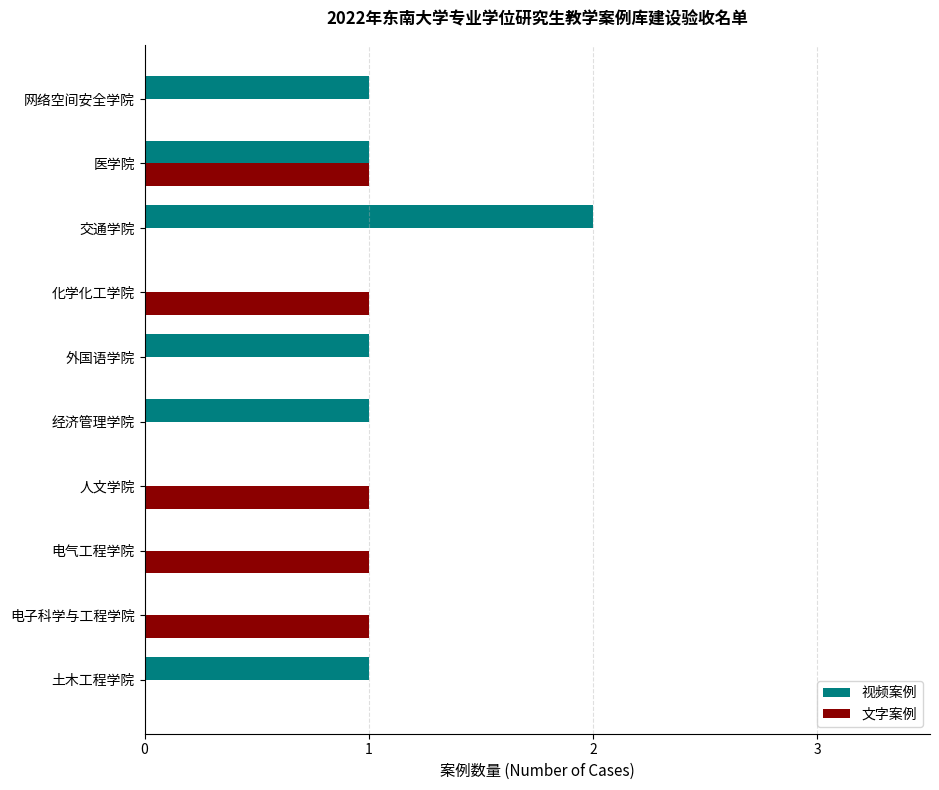

True or false: 视频案例 has a value of 1 at 医学院.

True